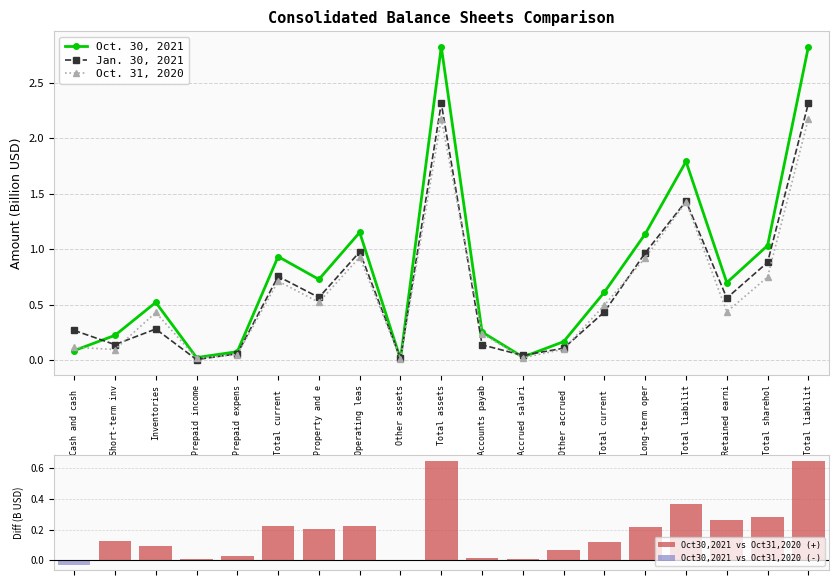

What are all the series names shown in the legend?

Oct. 30, 2021, Jan. 30, 2021, Oct. 31, 2020, Oct30,2021 vs Oct31,2020 (+), Oct30,2021 vs Oct31,2020 (-)